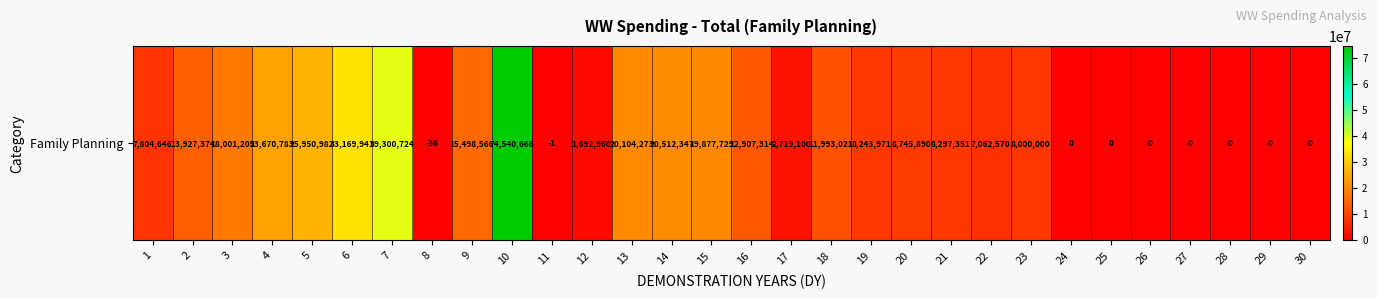

List the labels in order of value, largest first.

10, 7, 6, 5, 4, 14, 13, 15, 3, 9, 2, 16, 18, 20, 21, 19, 23, 1, 22, 17, 12, 24, 25, 26, 27, 28, 29, 30, 11, 8